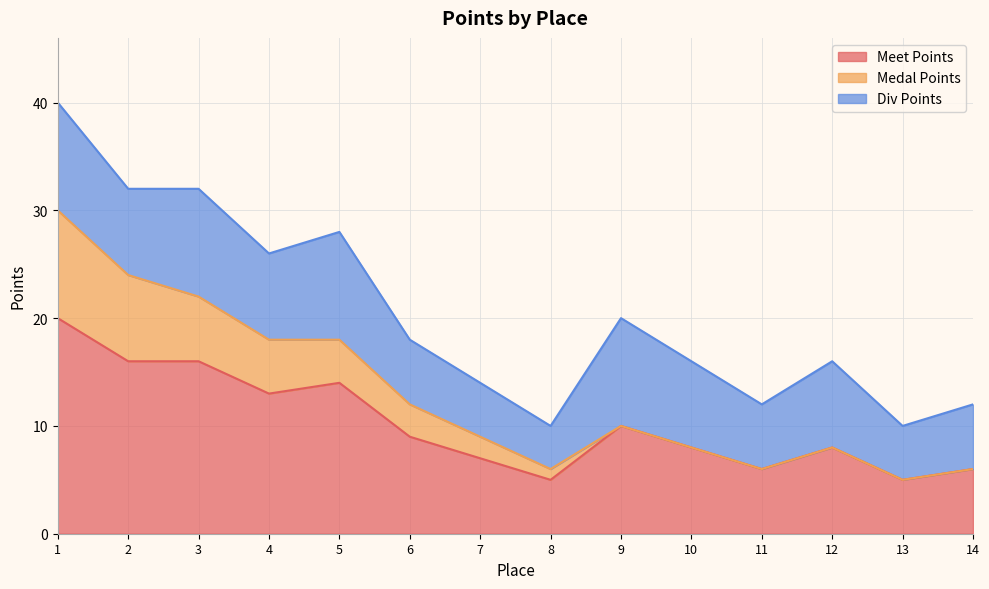

What is the sum of all Medal Points values?

39